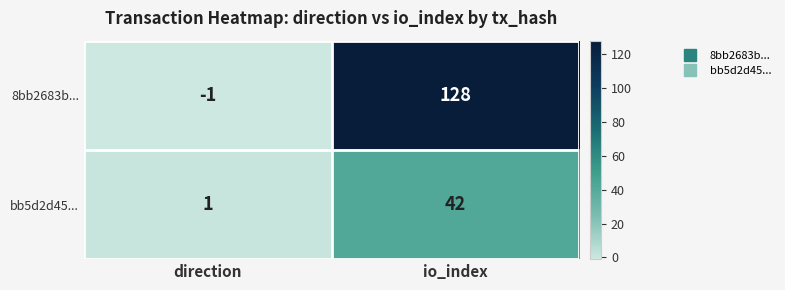

Reading right to left, transcribe all the data shown in this chart.

8bb2683b...: 128	-1
bb5d2d45...: 42	1